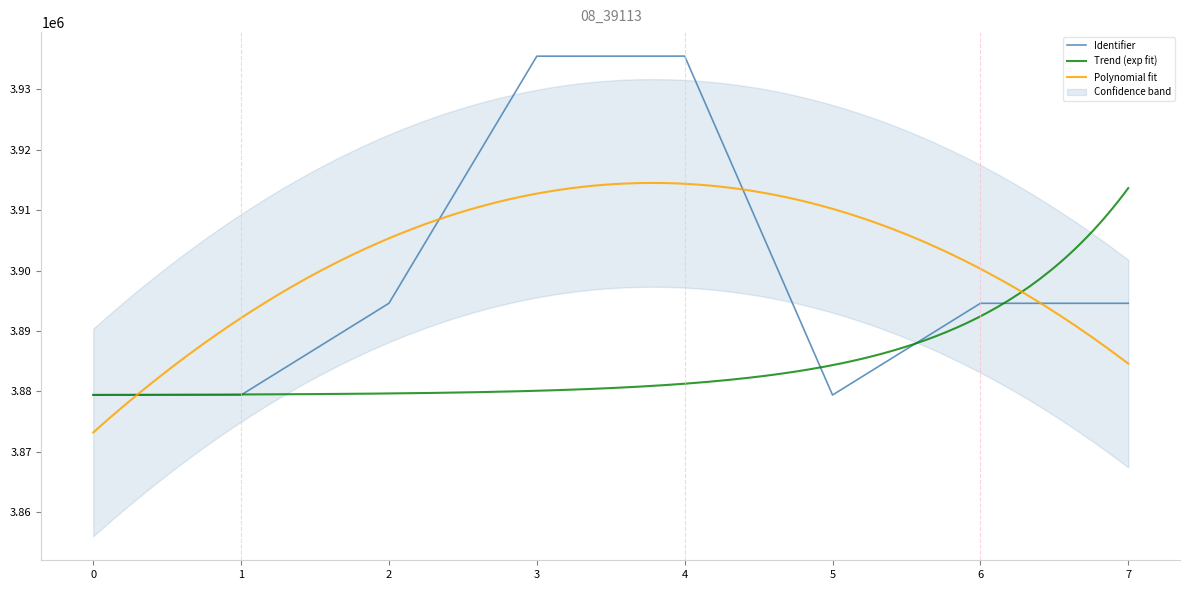

Reading left to right, transcribe all the data shown in this chart.

3879389	3879405	3894584	3935471	3935482	3879406	3894578	3894580